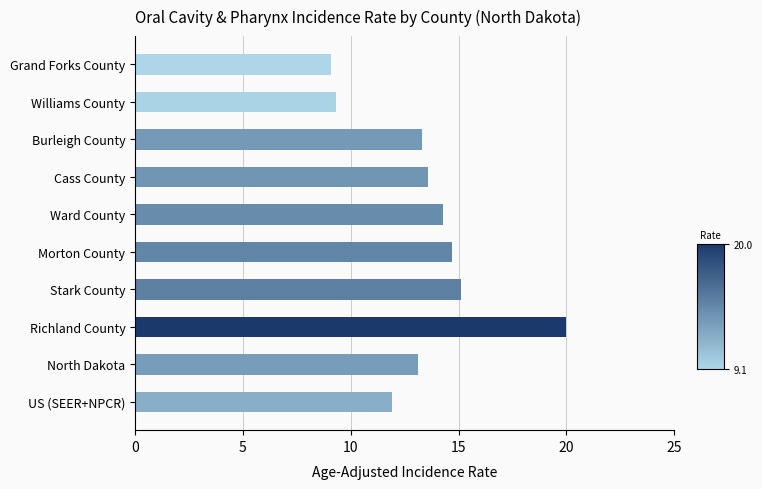

What is the label of the 4th bar from the top?

Cass County